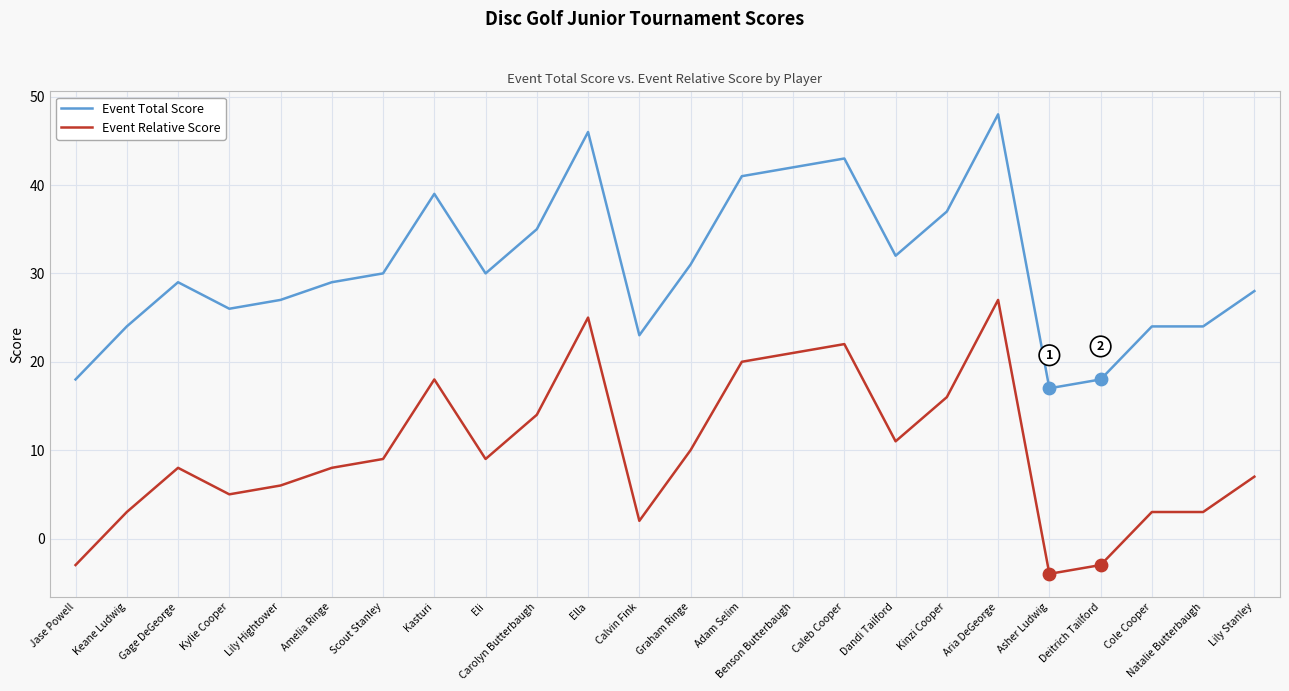

What is the spread (max minus min) of values at Kinzi Cooper?

21